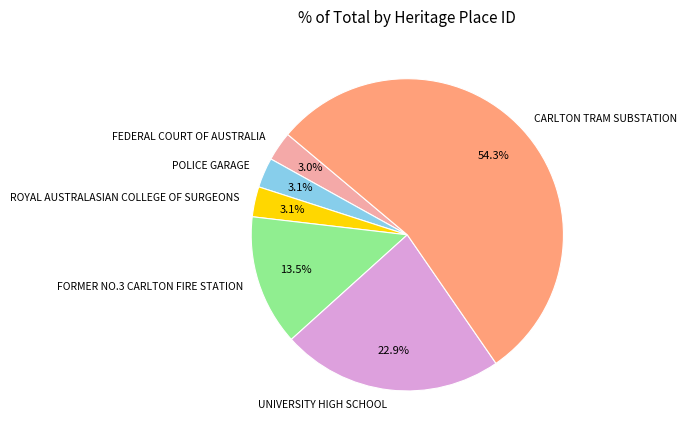

How many slices are in this pie chart?

6